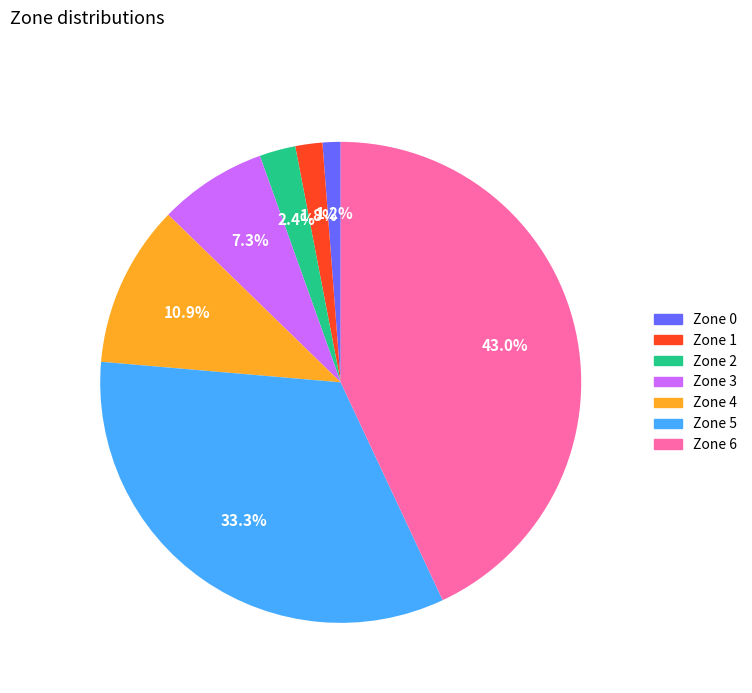

What is the smallest slice in the pie chart?

Zone 0